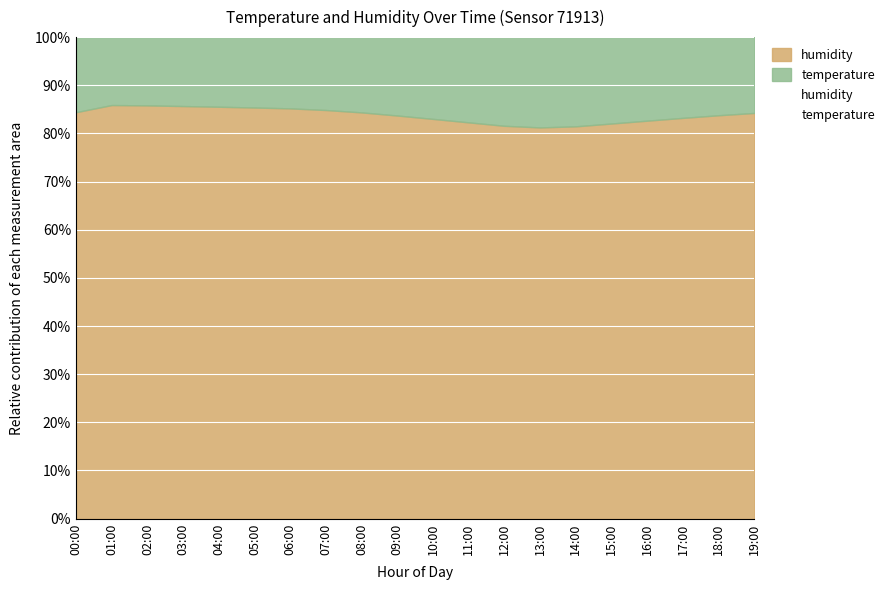

What is the smallest value displayed?

11.5